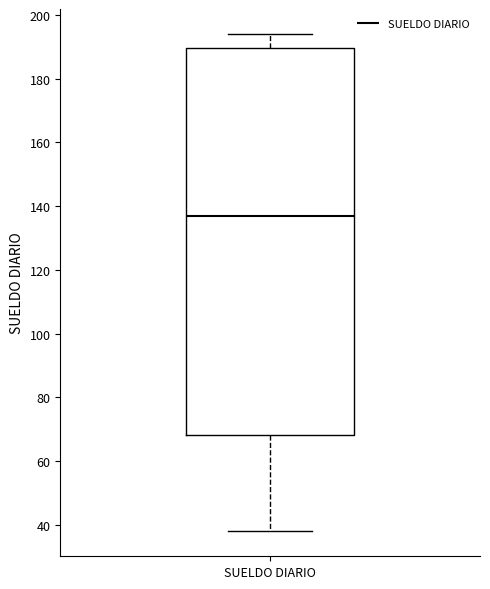

Transcribe this box plot: give where the median line is, the range the box spans, and where the two whiskers end, as read against the y-axis. The values are not printed on the chart, so give them approximately, as read against the axis.

median 138, box 68 to 190, whiskers 38 to 194